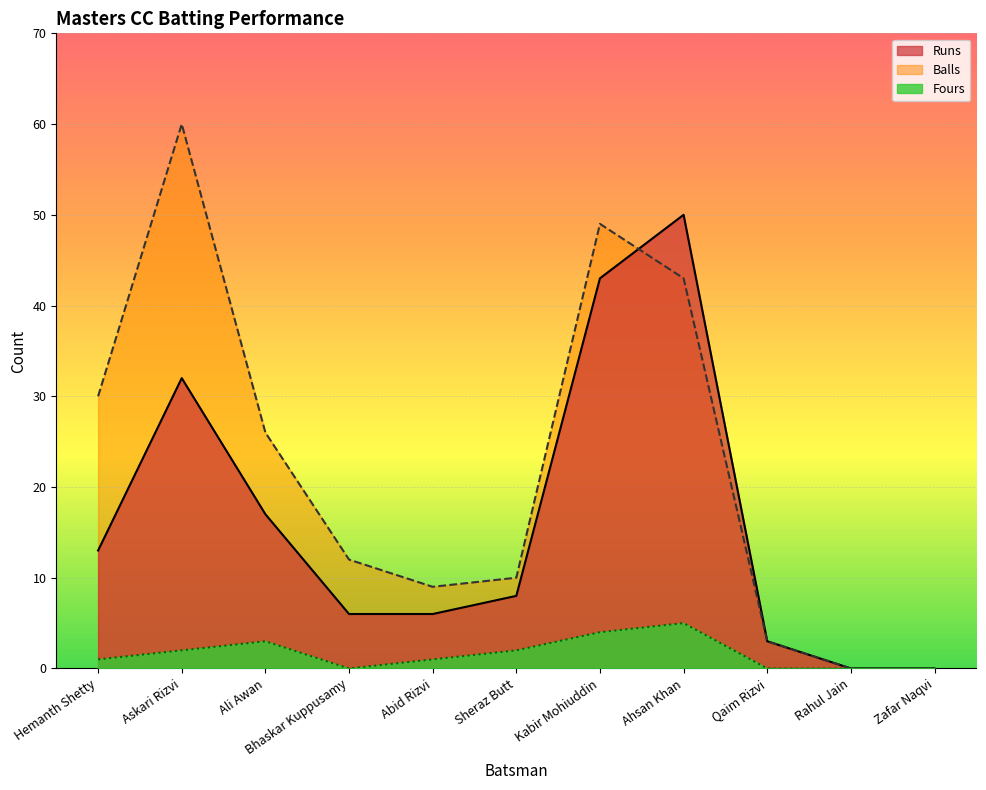

True or false: Balls and Fours cross at least once.

False